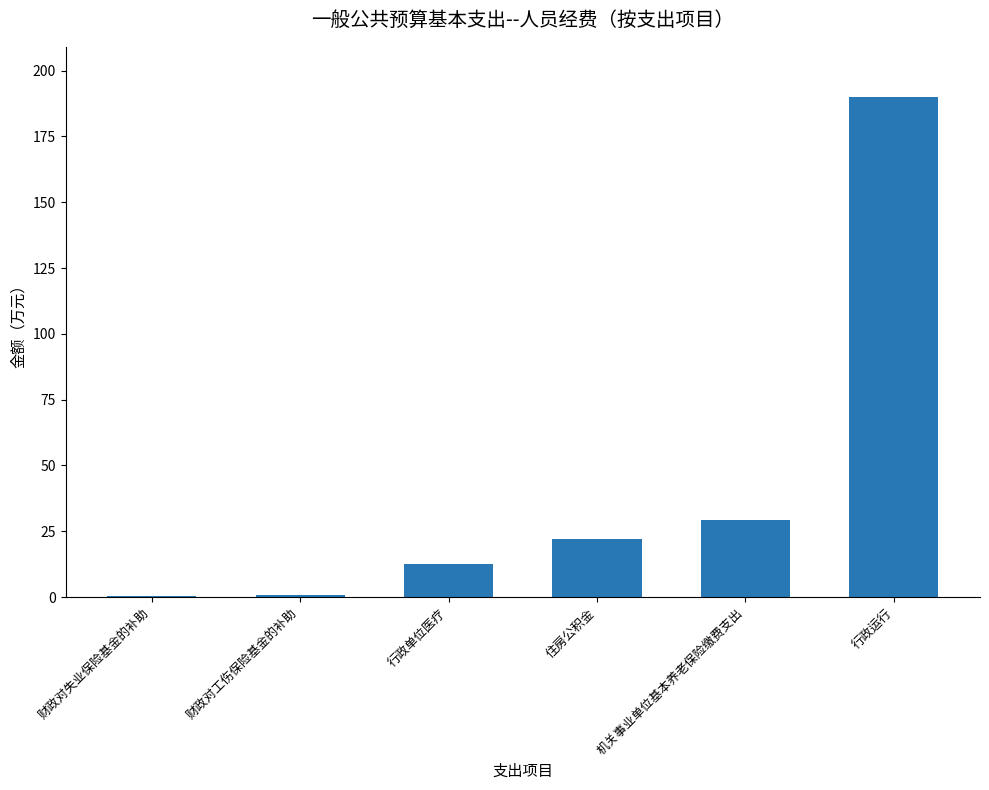

What is the sum of all values?

255.2